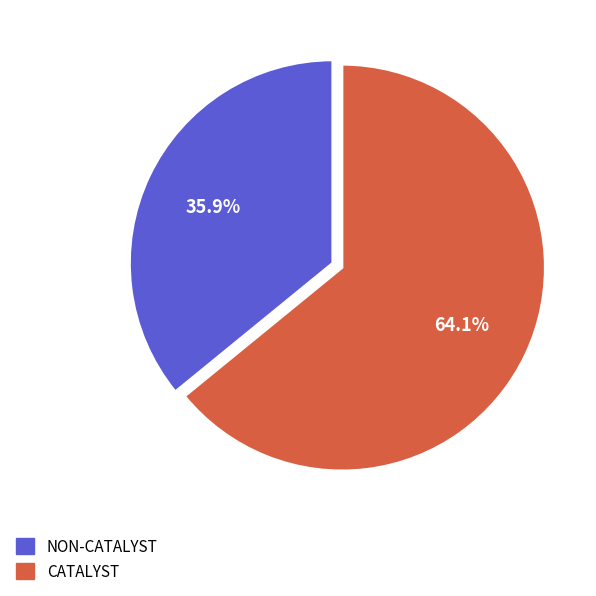

Does any single category account for the majority?

Yes